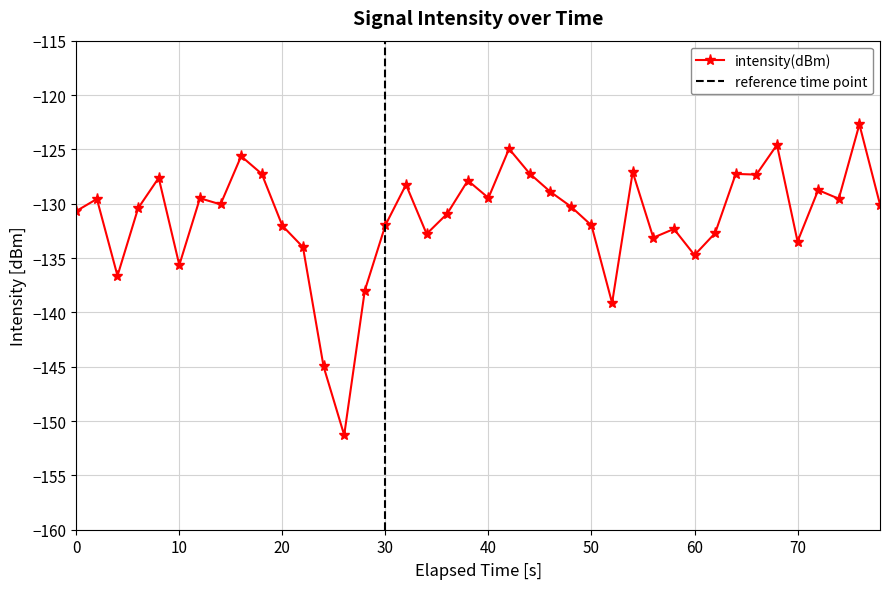

What is the minimum value for intensity(dBm)?

-151.3